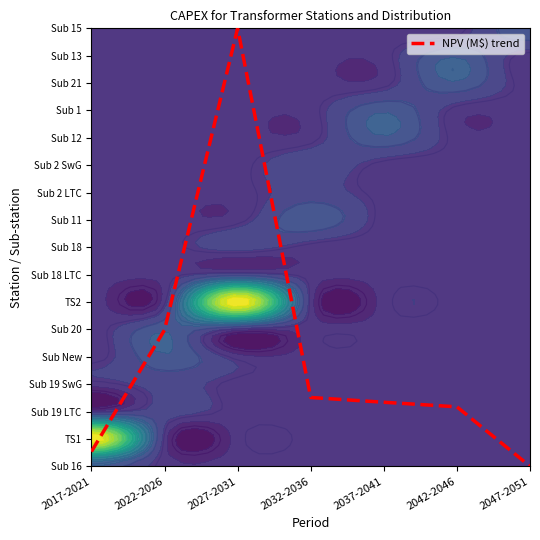

List the labels in order of value, smallest first.

2047-2051, 2017-2021, 2042-2046, 2037-2041, 2032-2036, 2022-2026, 2027-2031